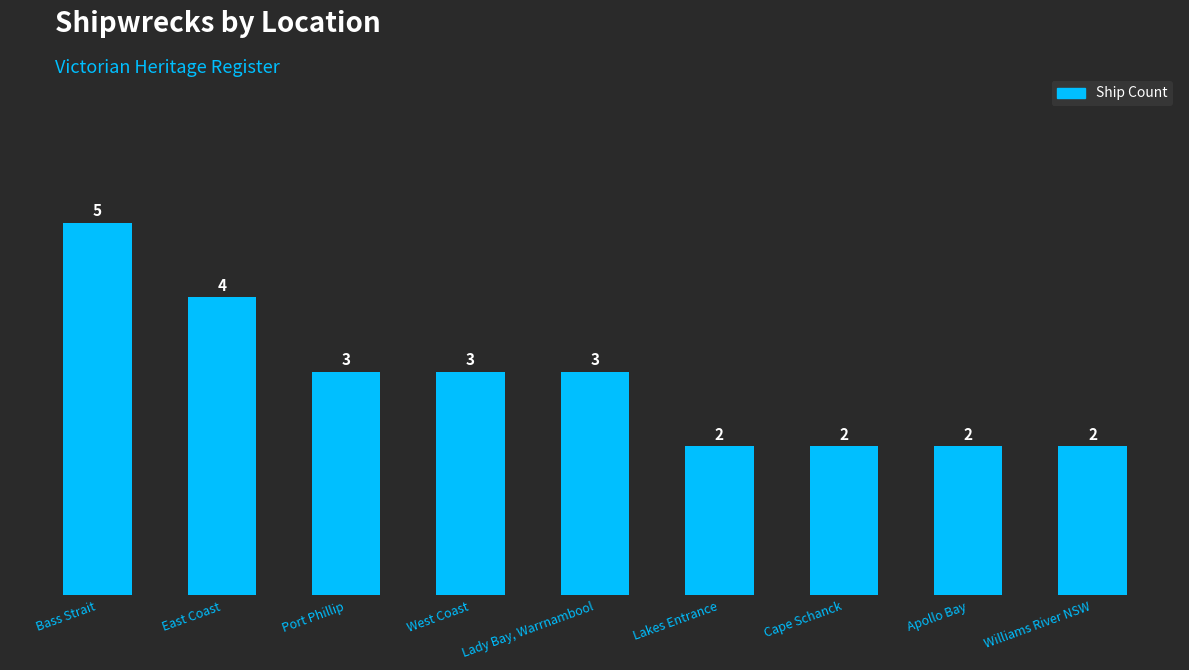

What is the label of the 6th bar from the right?

West Coast